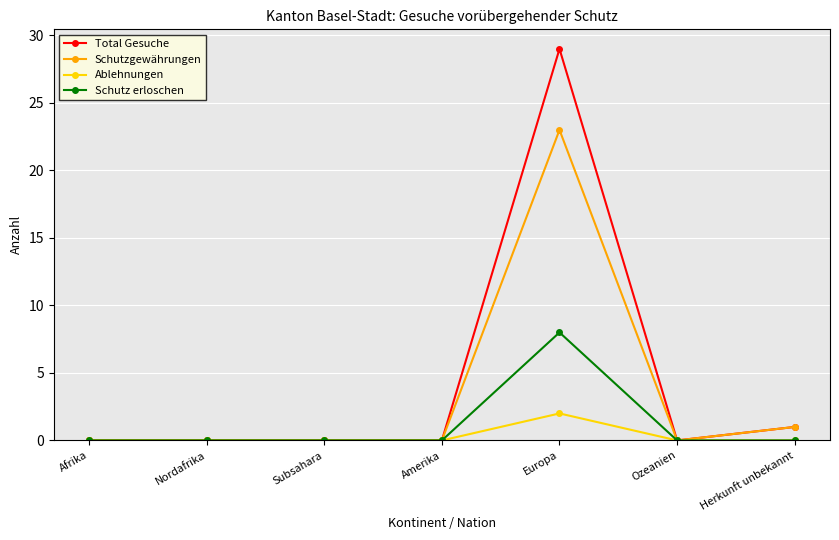

Reading left to right, what are all the values shown in this chart?

Total Gesuche: 0	0	0	0	29	0	1
Schutzgewährungen: 0	0	0	0	23	0	1
Ablehnungen: 0	0	0	0	2	0	0
Schutz erloschen: 0	0	0	0	8	0	0